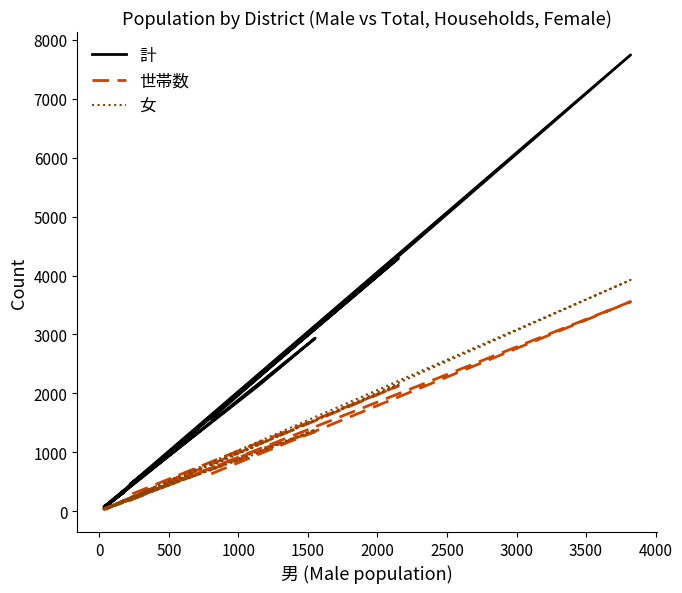

What is the difference between the maximum and minimum values in the 計 series?

7683